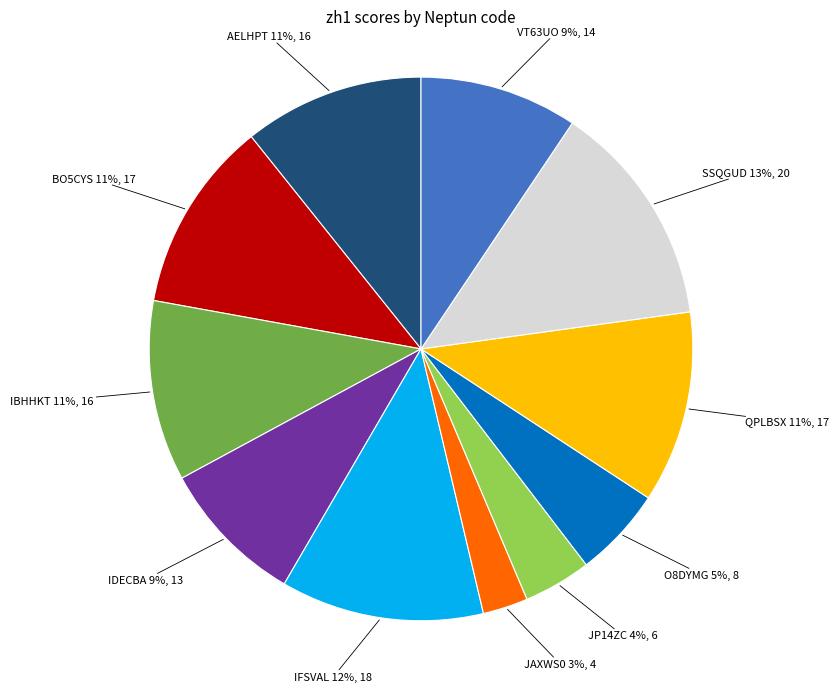

Which category has the smallest portion of the pie?

JAXWS0